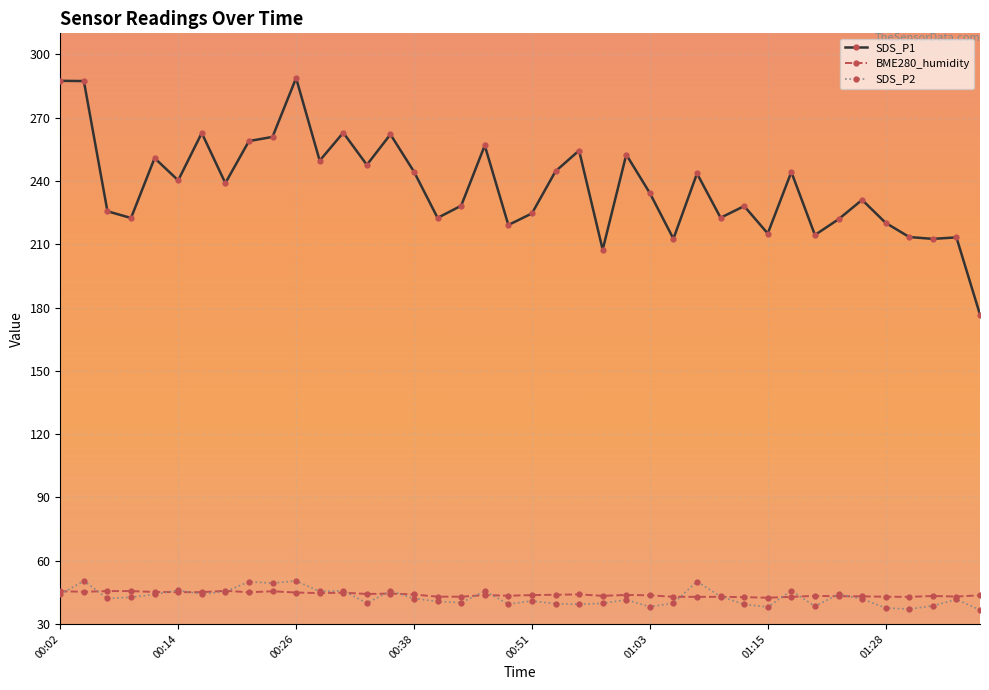

What is the value of the SDS_P2 point at the 33rd from the left?

38.4